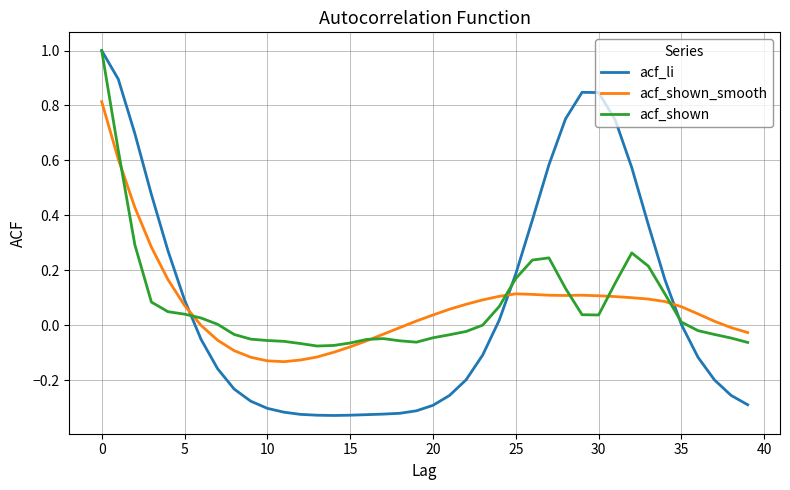

What is the highest value of the acf_shown series?

1.0